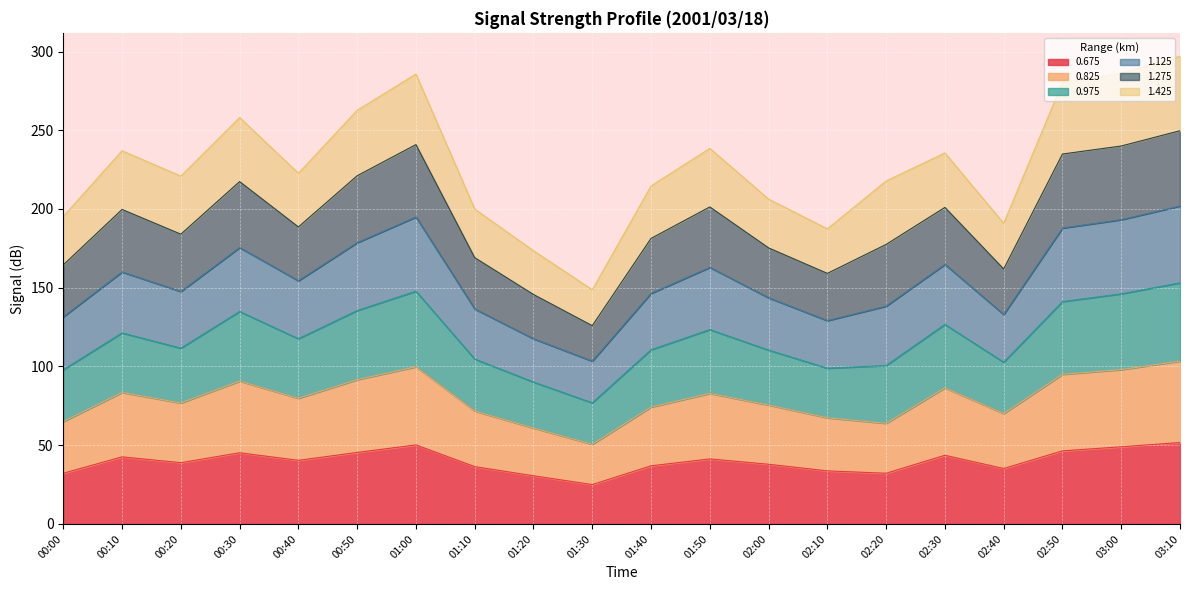

What is the total value across all series at 00:50?

262.7